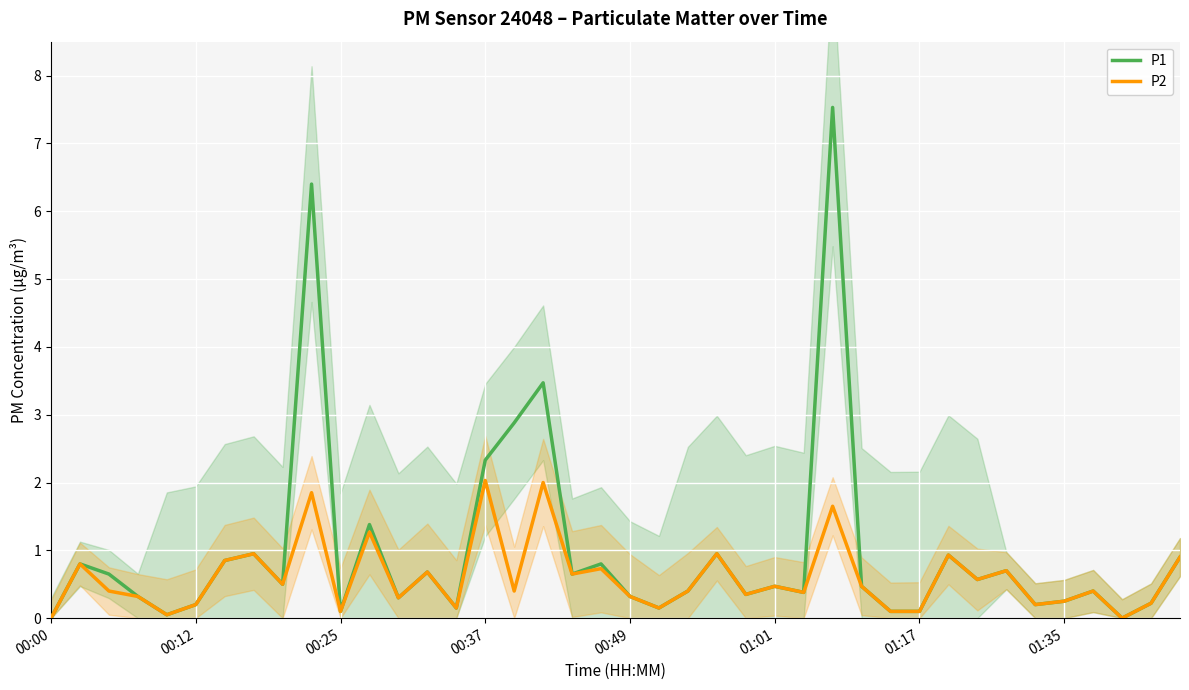

At which category is the sum across all series the highest?

27